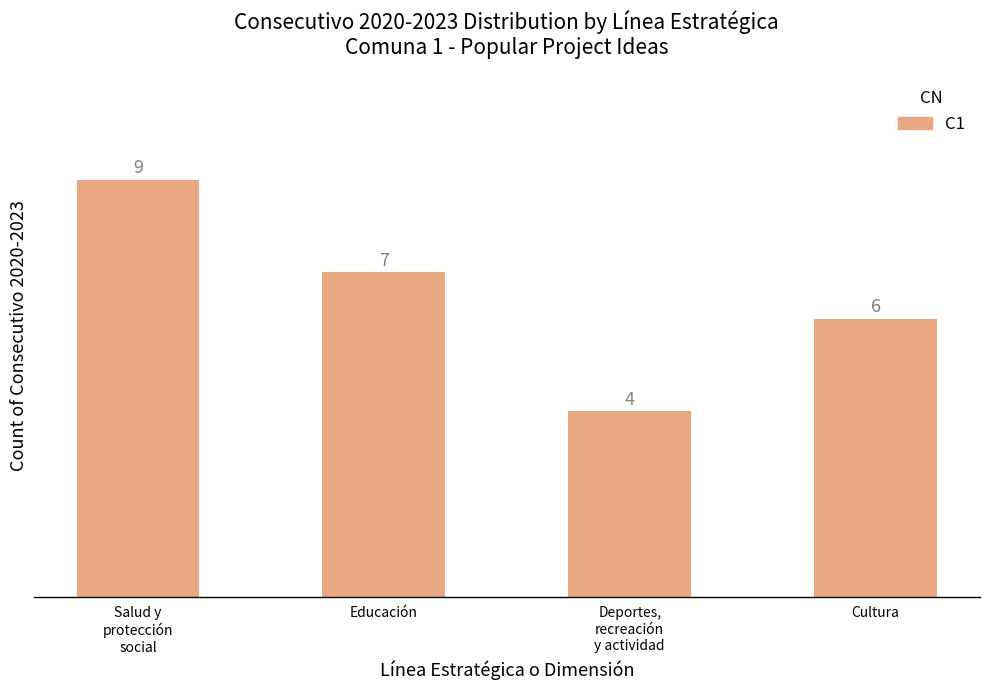

Count the values in the range 6 to 9.

3